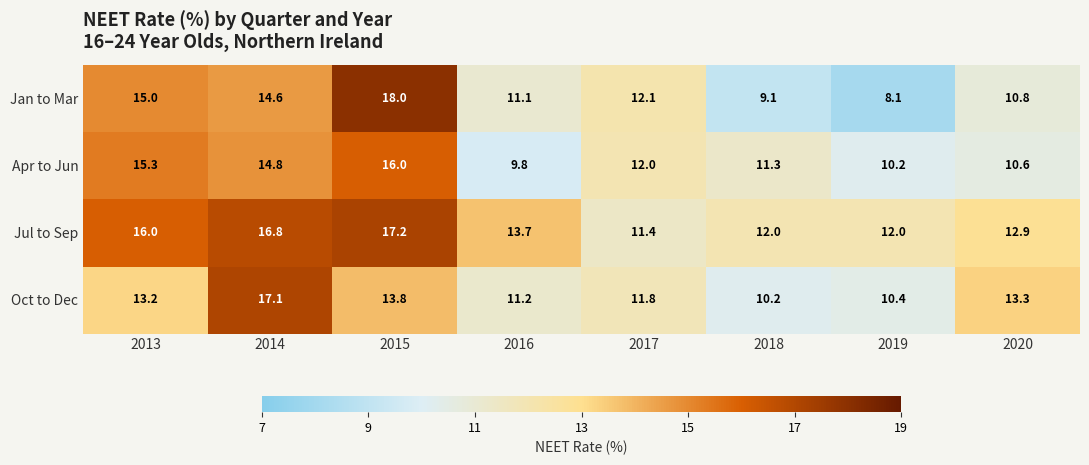

Rank the series at 2016 from lowest to highest value.

Apr to Jun, Jan to Mar, Oct to Dec, Jul to Sep